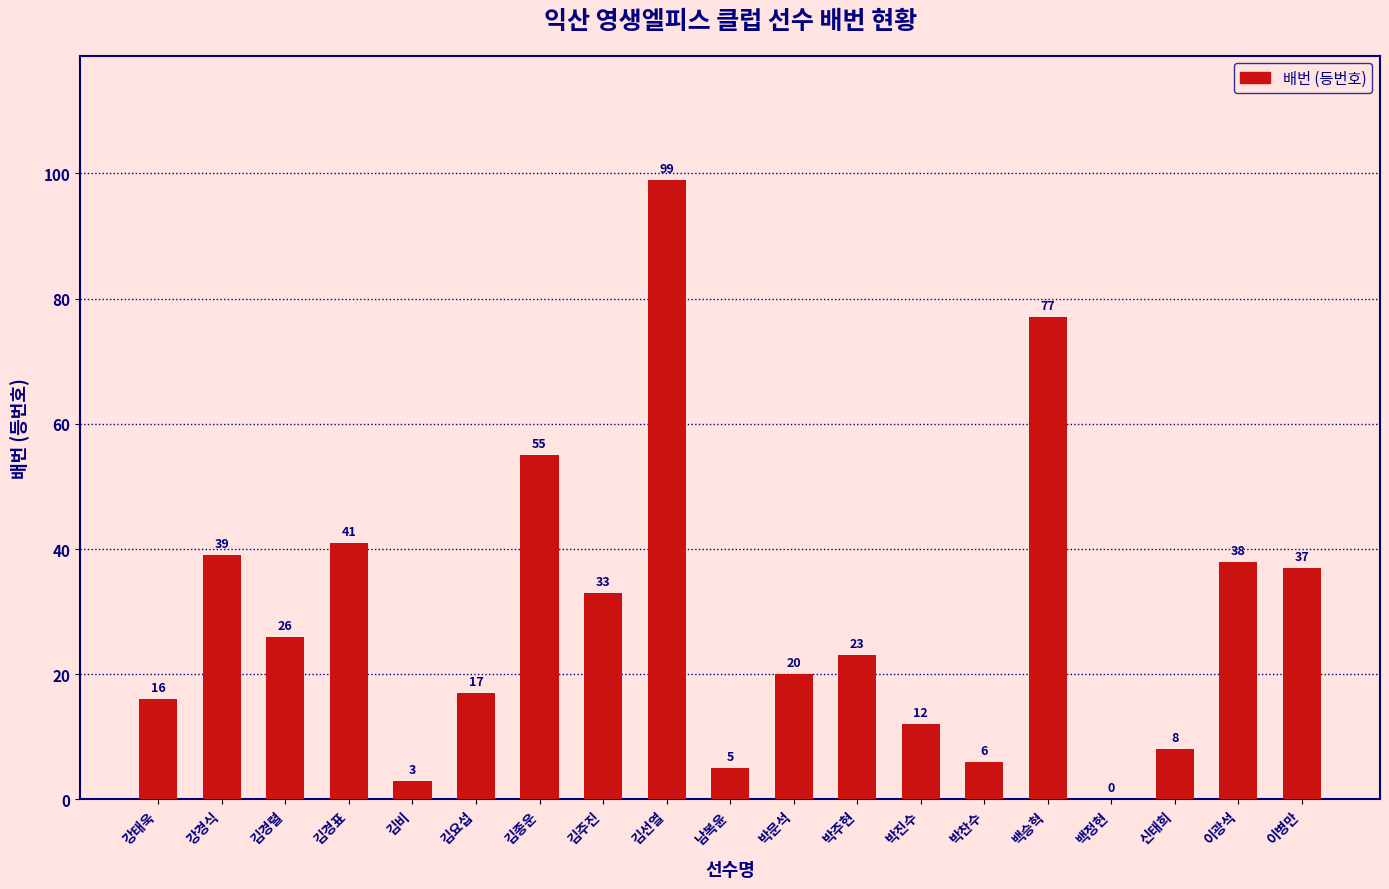

Which category has the highest value across all series?

김선열